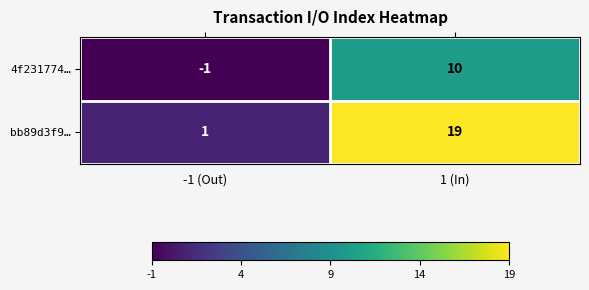

At which label does bb89d3f9… reach its minimum?

-1 (Out)